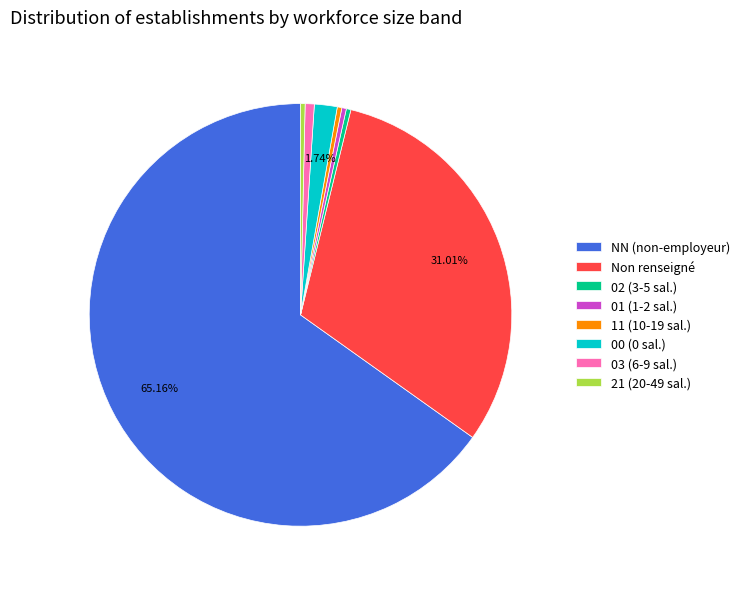

What is the largest slice in the pie chart?

NN (non-employeur)